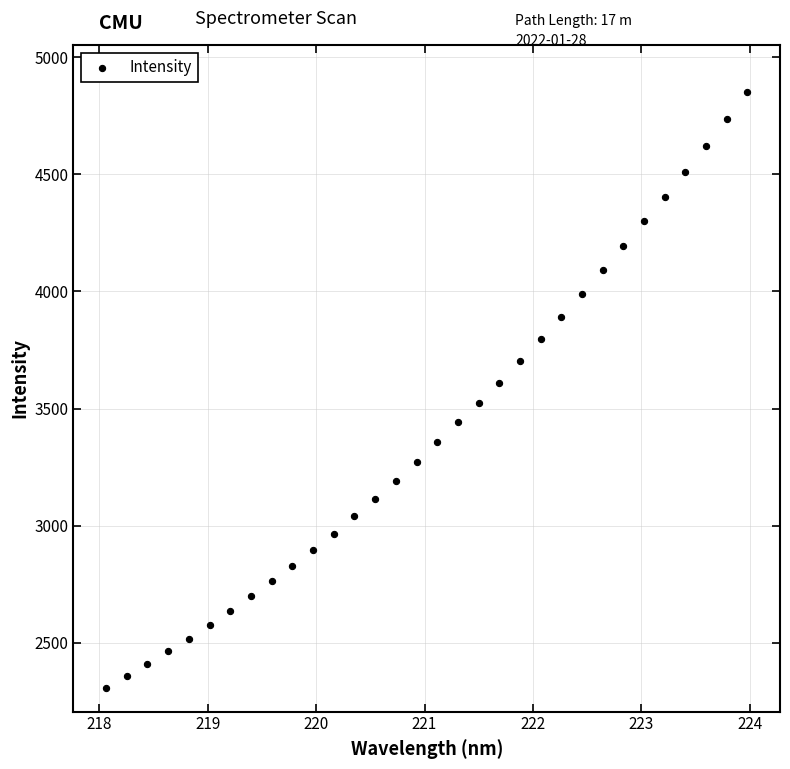

What is the range of X values (max minus min)?

5.9